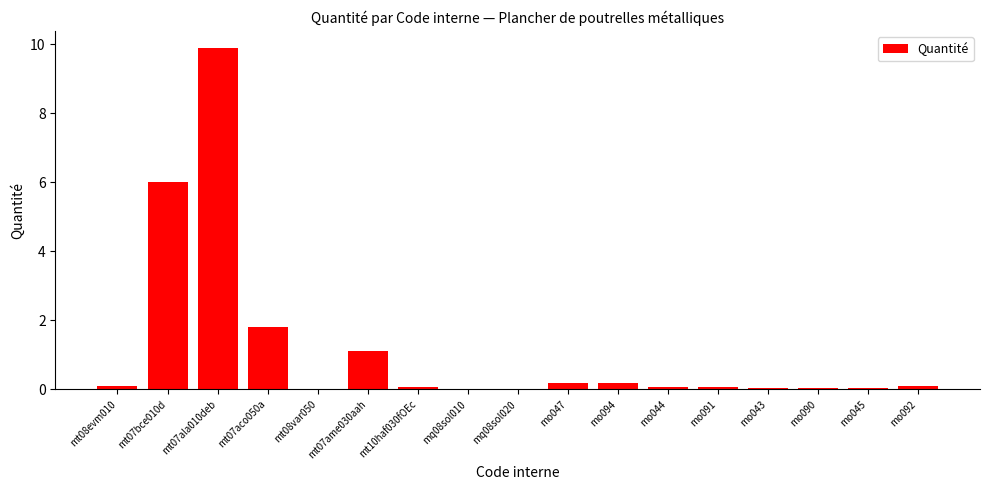

The chart shows a value of 8.5 at mt07bce010d. True or false?

False